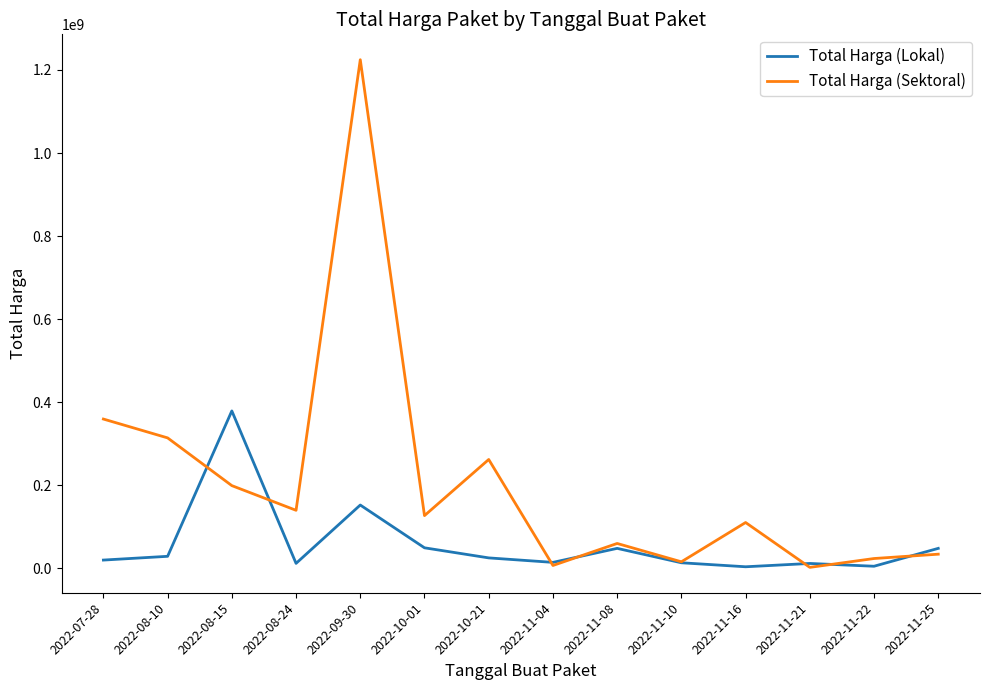

True or false: Total Harga (Lokal) has more than 1 points higher than both neighbors.

True